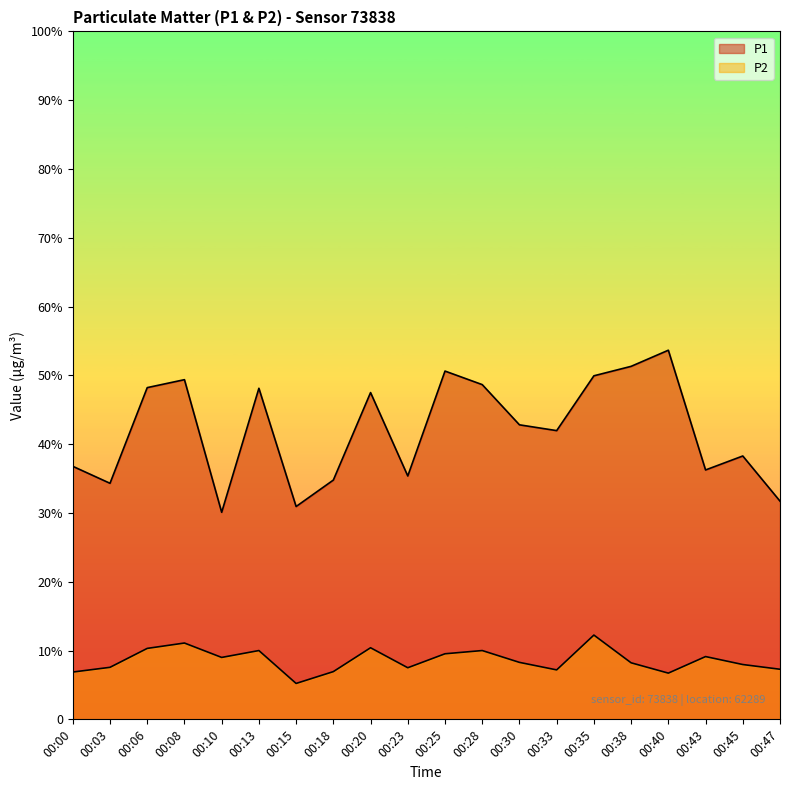

How many series are shown in this chart?

2